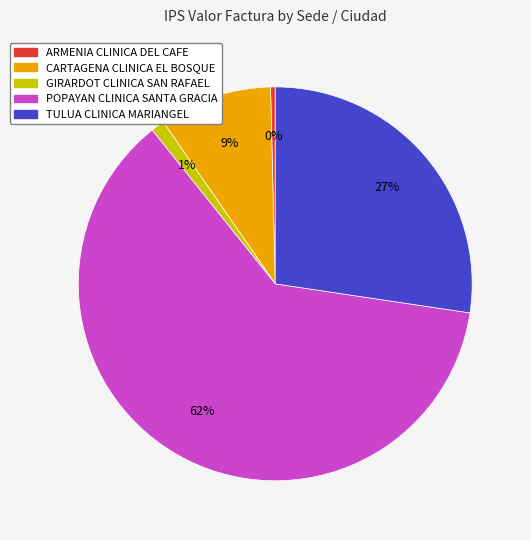

What is the smallest slice in the pie chart?

ARMENIA CLINICA DEL CAFE